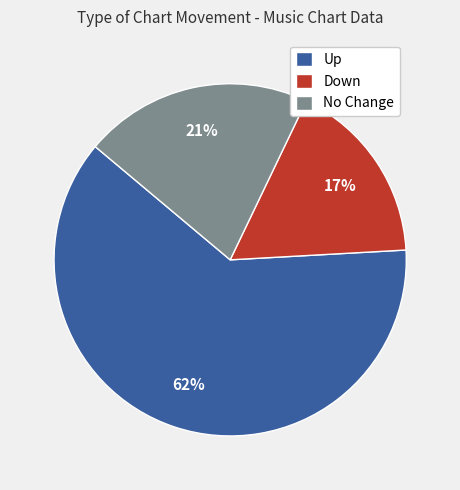

Combined, do Up and Down account for over 50%?

Yes